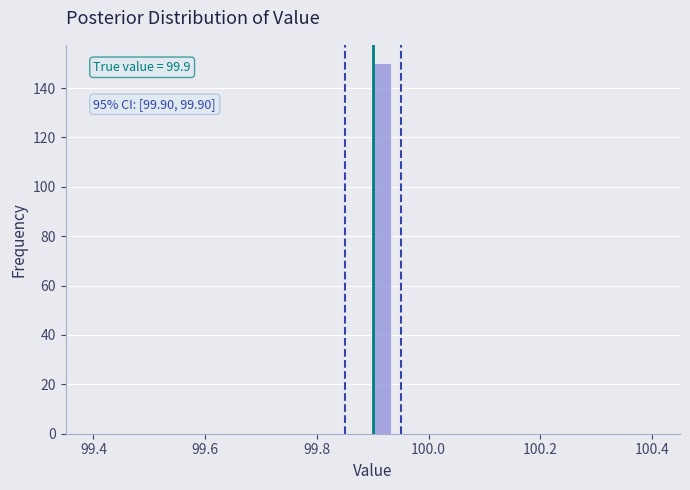

Read against the x-axis, roughly where is the centre of the tallest bar?

99.92